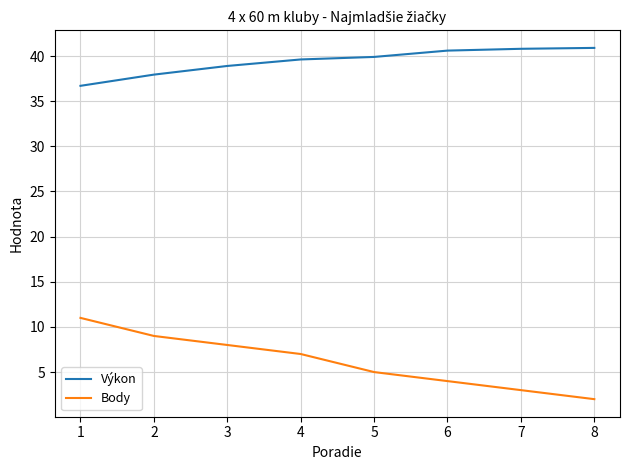

Is the value of Body at 6 greater than the value of Výkon at 8?

No